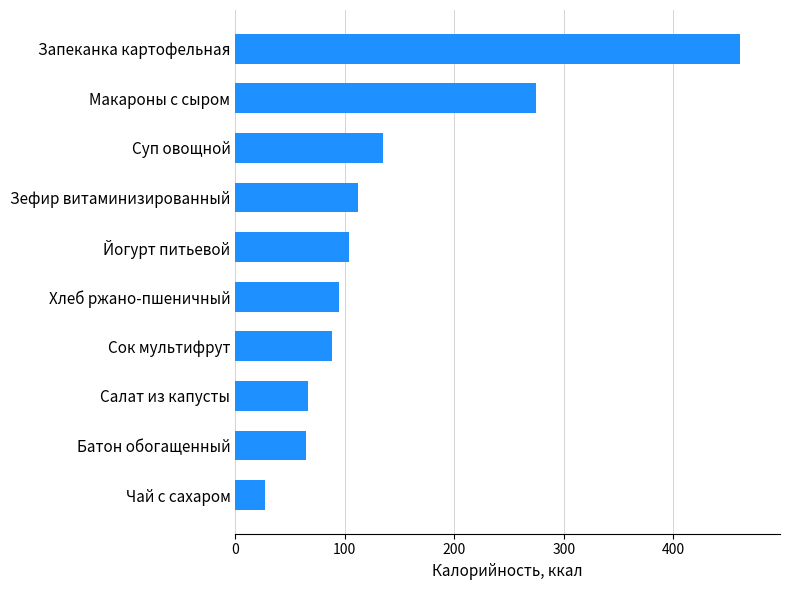

Which has a higher value, Йогурт питьевой or Батон обогащенный?

Йогурт питьевой